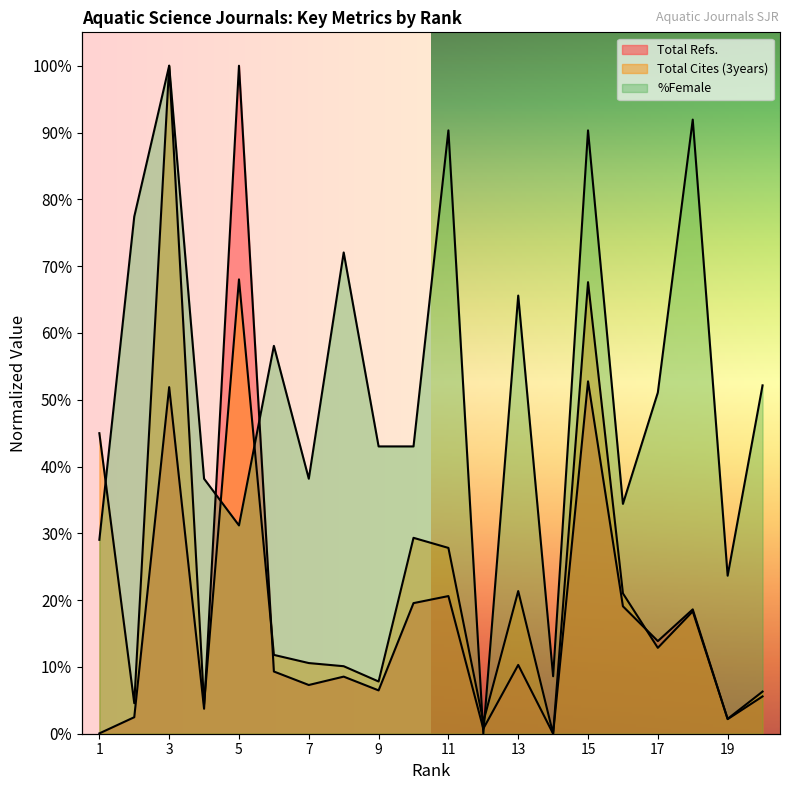

At which category is the sum across all series the highest?

3